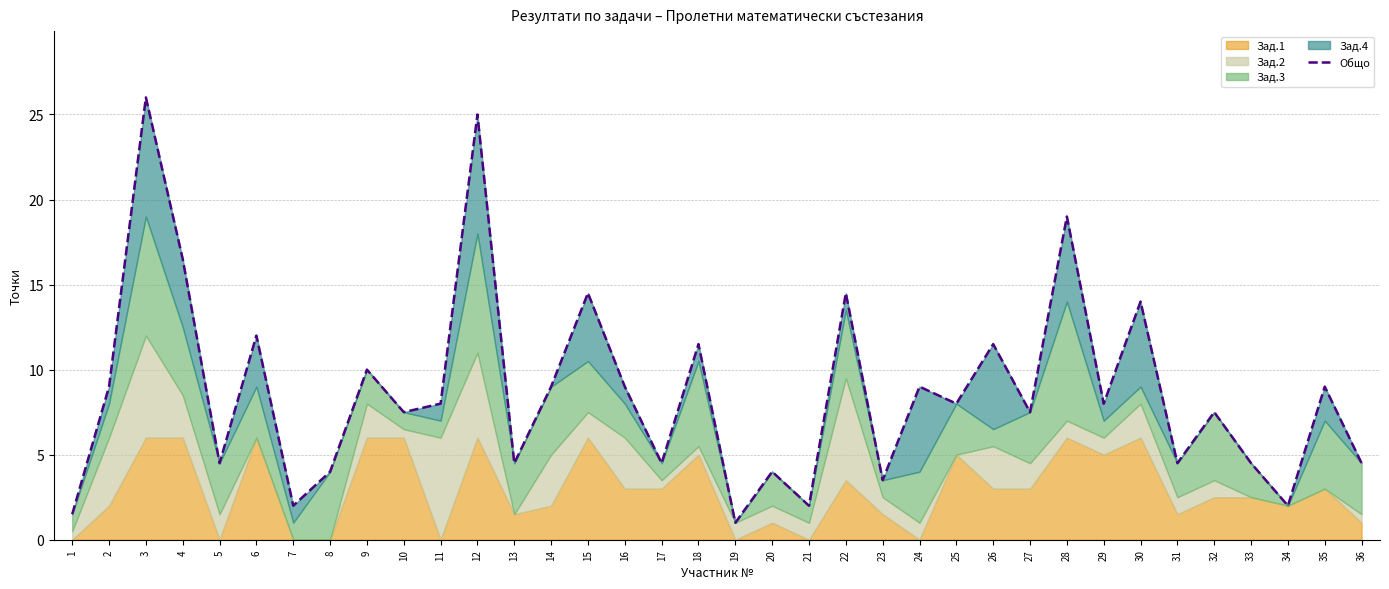

What is the change in value from 11 to 22?

+6.5